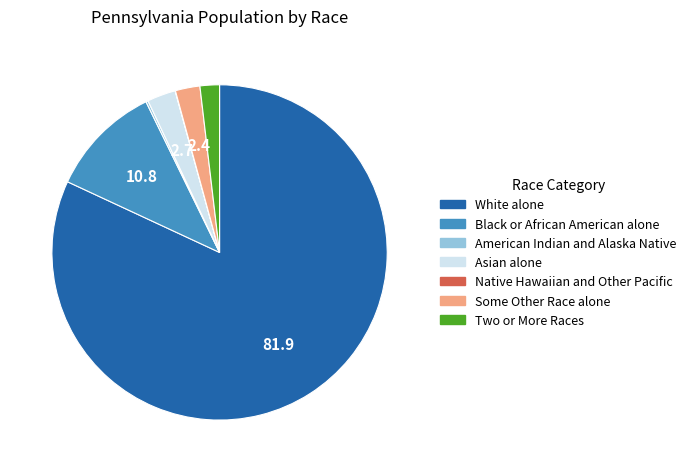

Which slice is the largest?

White alone